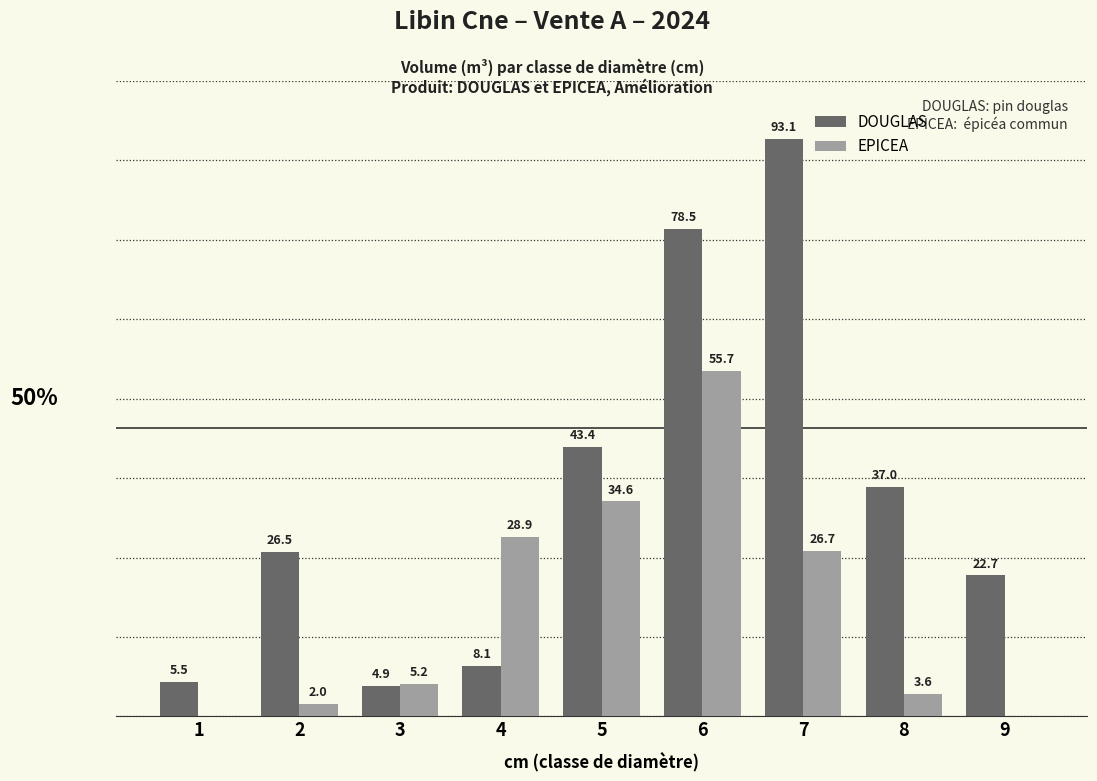

Is the value of EPICEA at 8 greater than the value of DOUGLAS at 3?

No